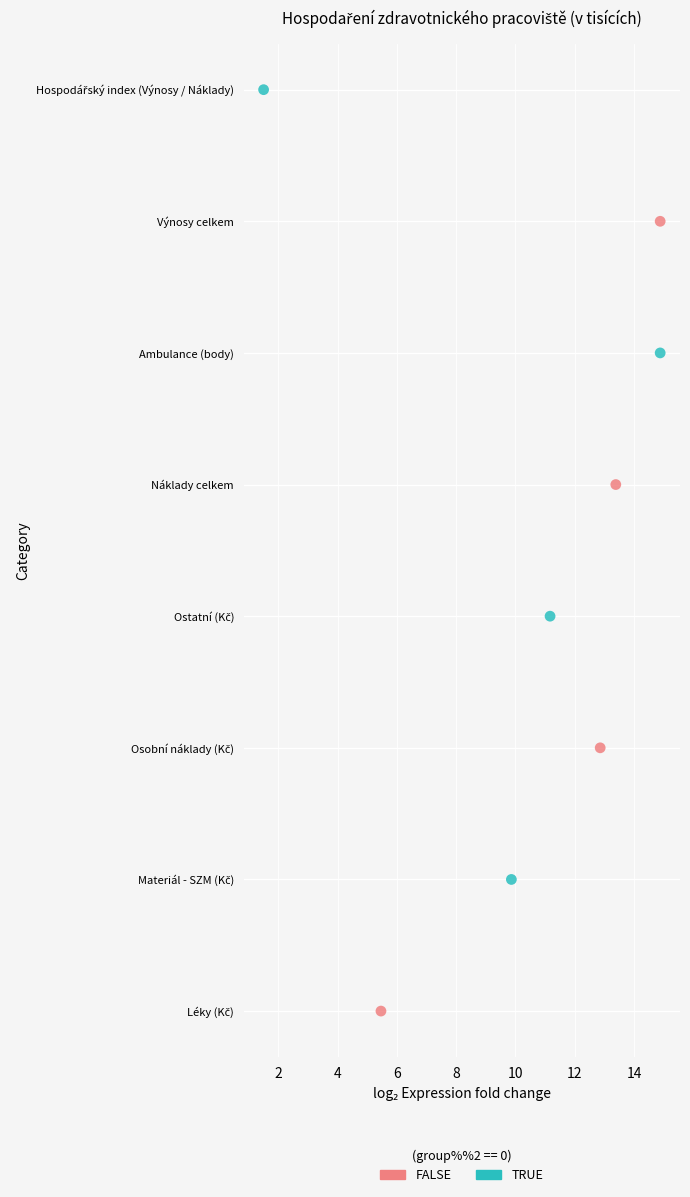

Which series contains the highest Y value?

TRUE